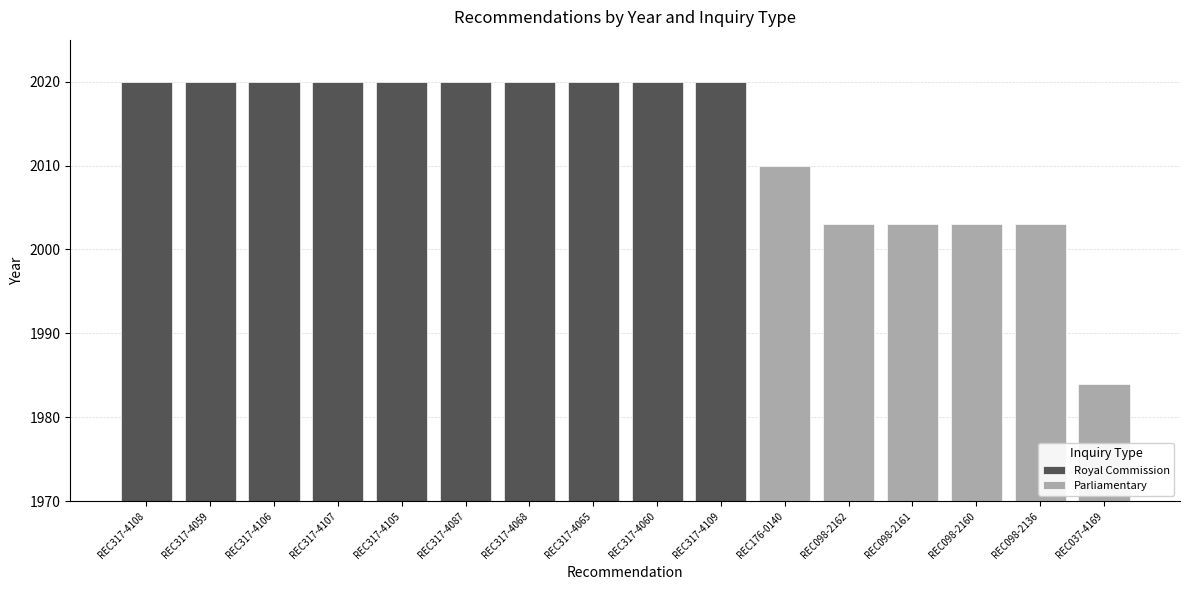

What is the label of the 1st bar from the right?

REC037-4169